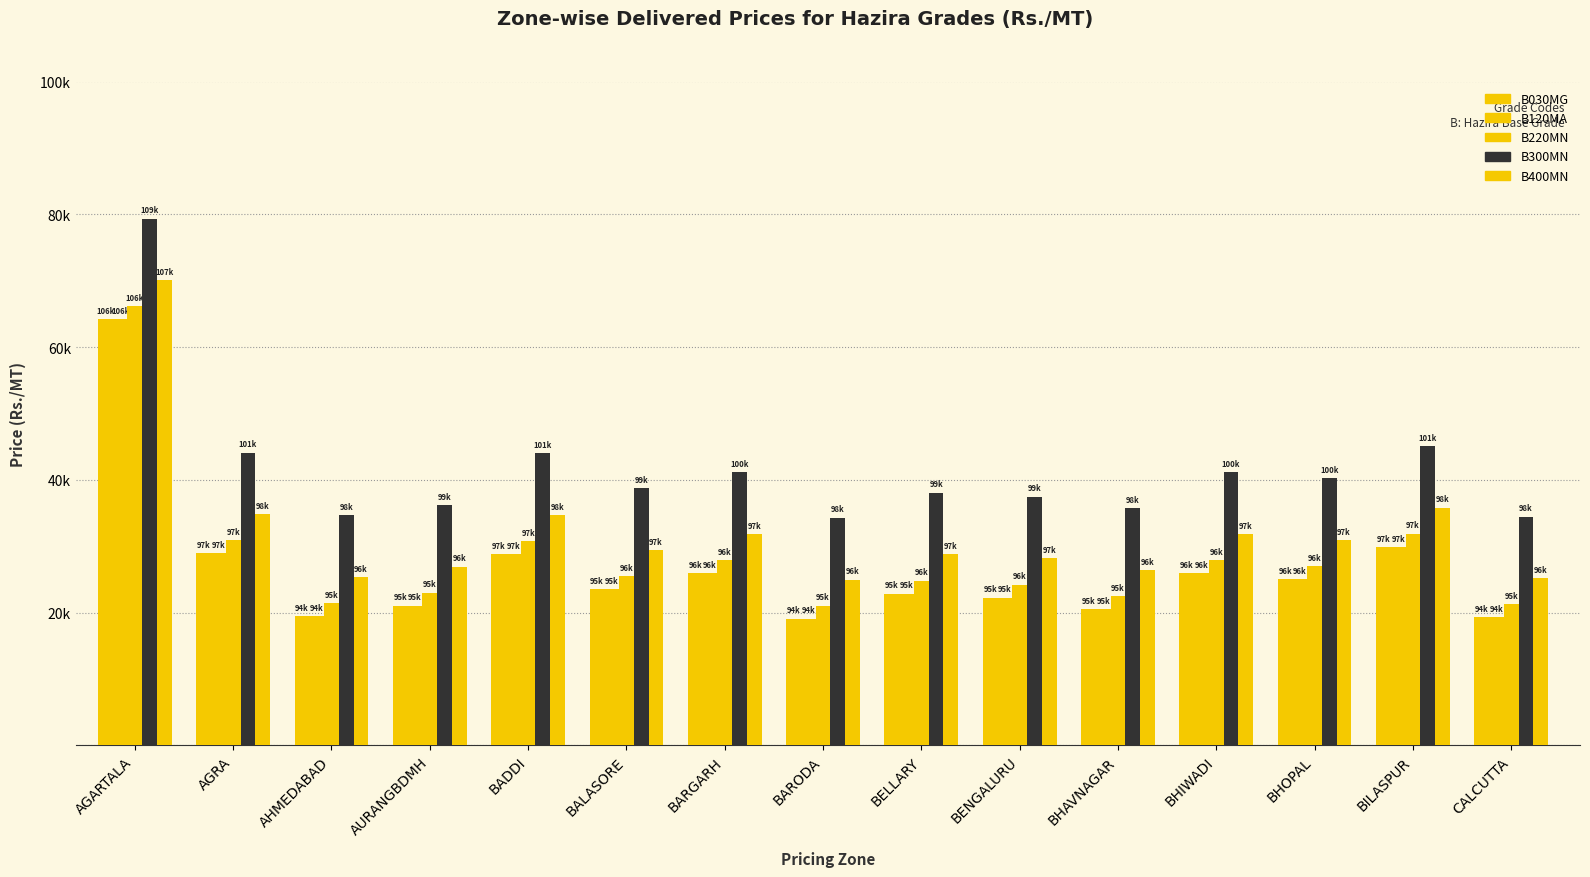

What is the label of the 7th bar from the right?

BELLARY